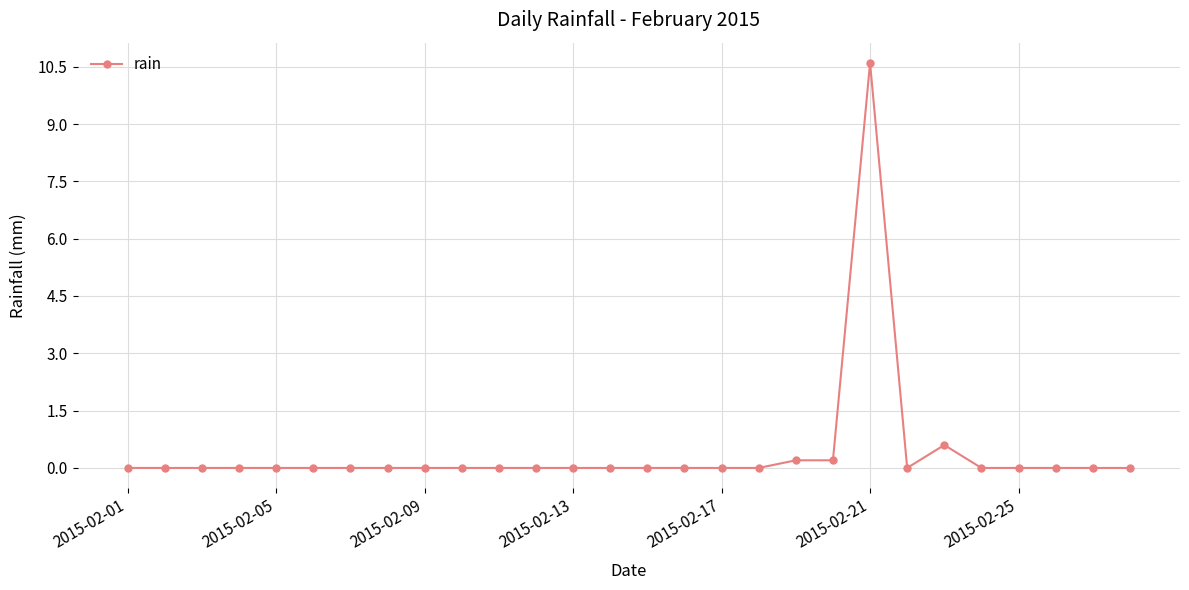

What is the greatest value displayed?

10.6